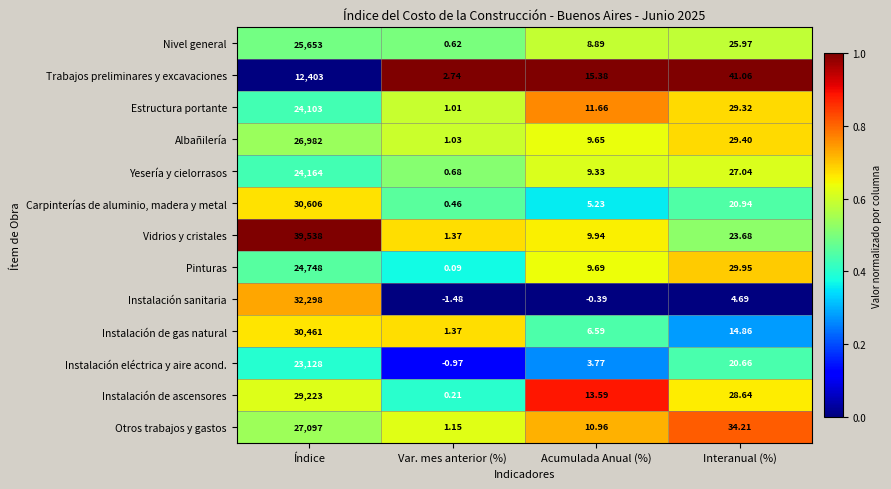

Which category has the highest value in the Instalación sanitaria series?

Índice